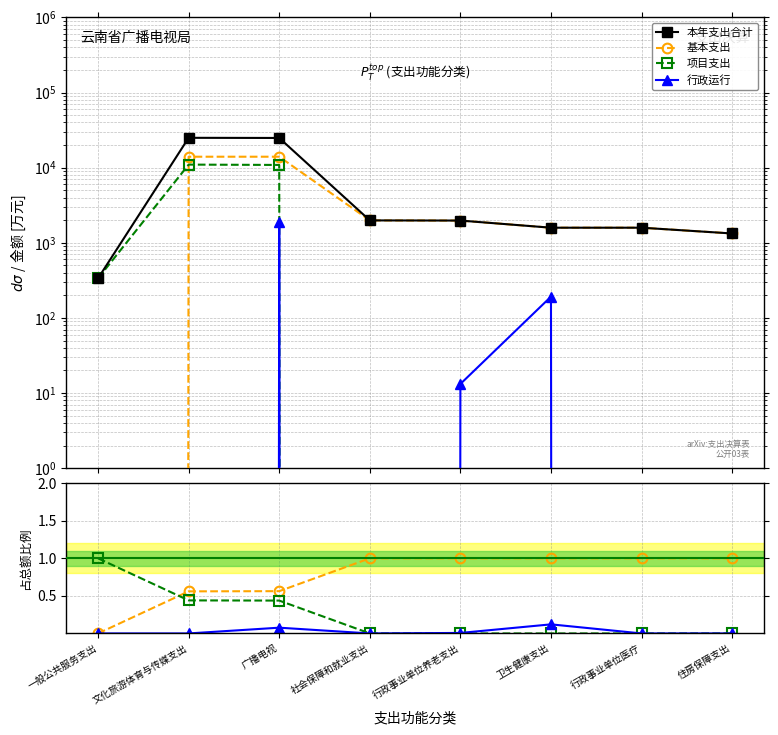

How many categories are shown in the chart?

8